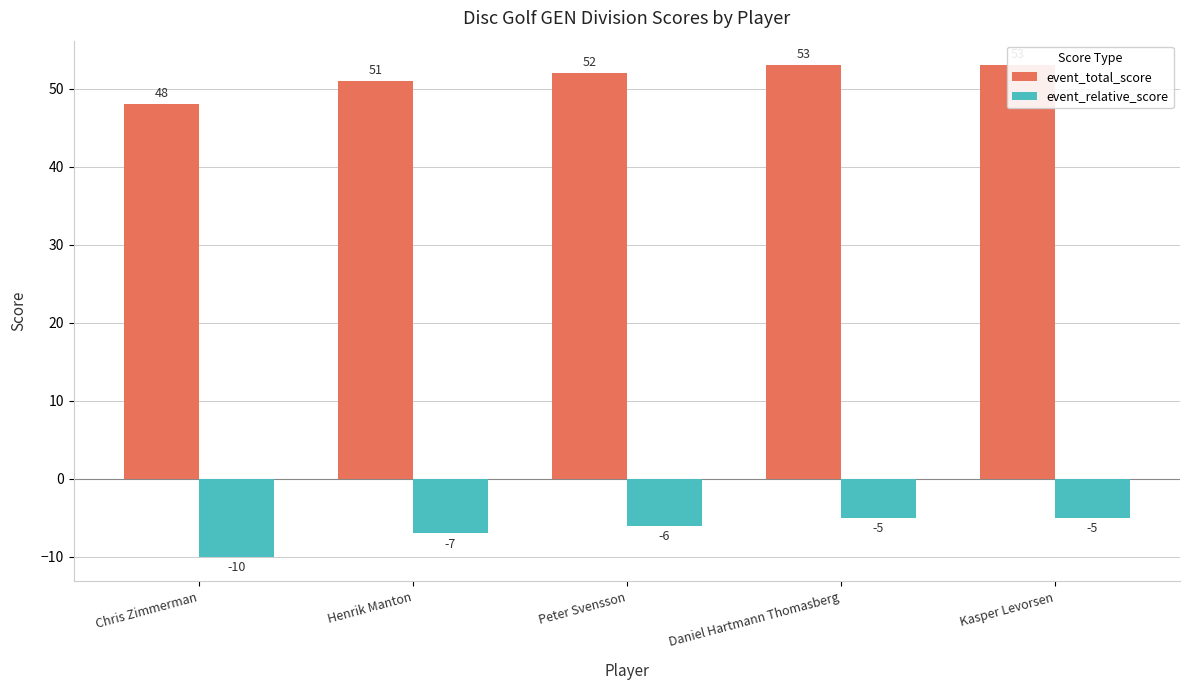

Reading left to right, extract all data points from this chart.

event_total_score: 48	51	52	53	53
event_relative_score: -10	-7	-6	-5	-5